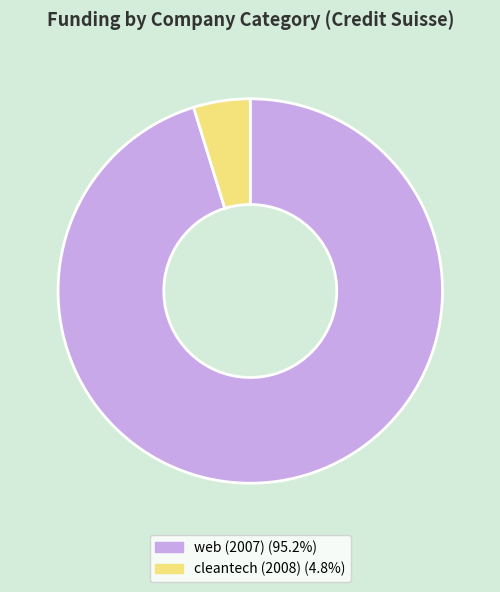

Approximately how many times larger is the value at web (2007) compared to cleantech (2008)?

20.0